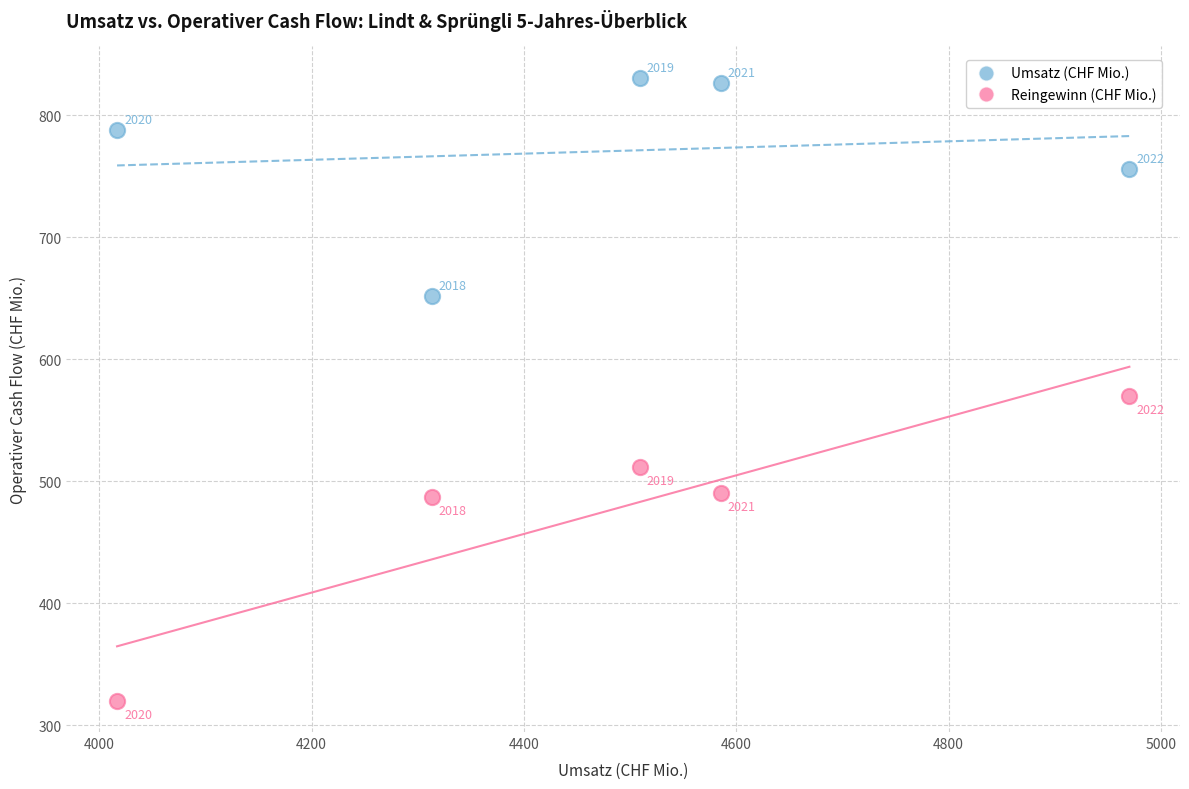

Which series has the largest Y range (max minus min)?

Reingewinn (CHF Mio.)